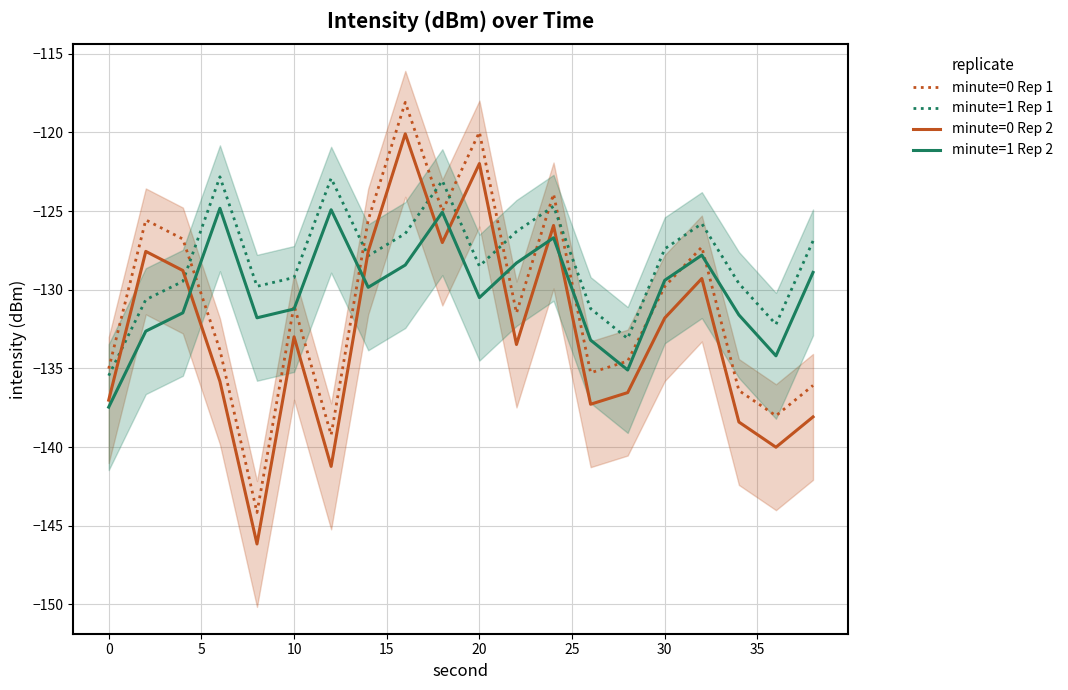

Is this an area chart (filled region under the line)?

No